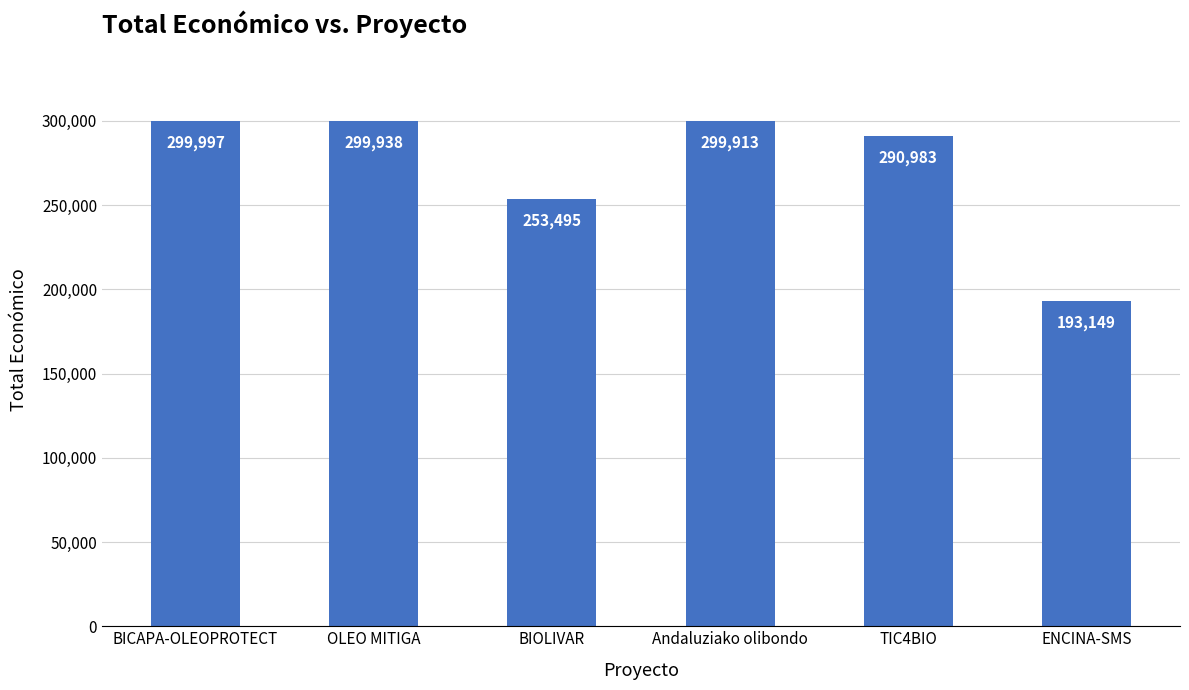

The chart shows a value of 411989 at BIOLIVAR. True or false?

False